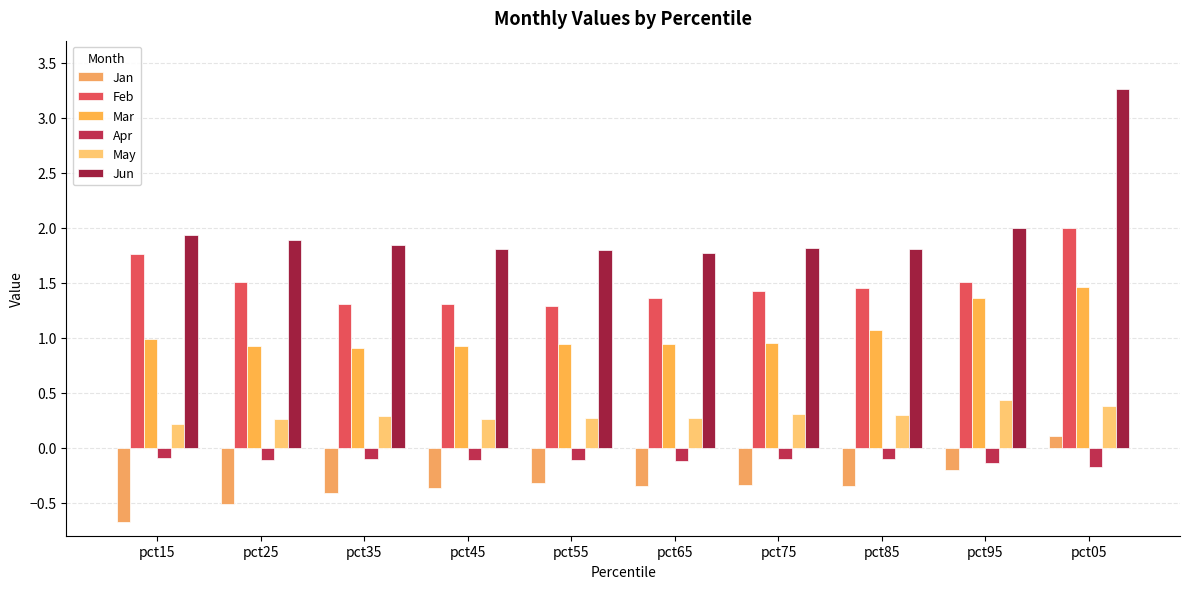

At pct25, list the series in order from largest to smallest.

Jun, Feb, Mar, May, Apr, Jan